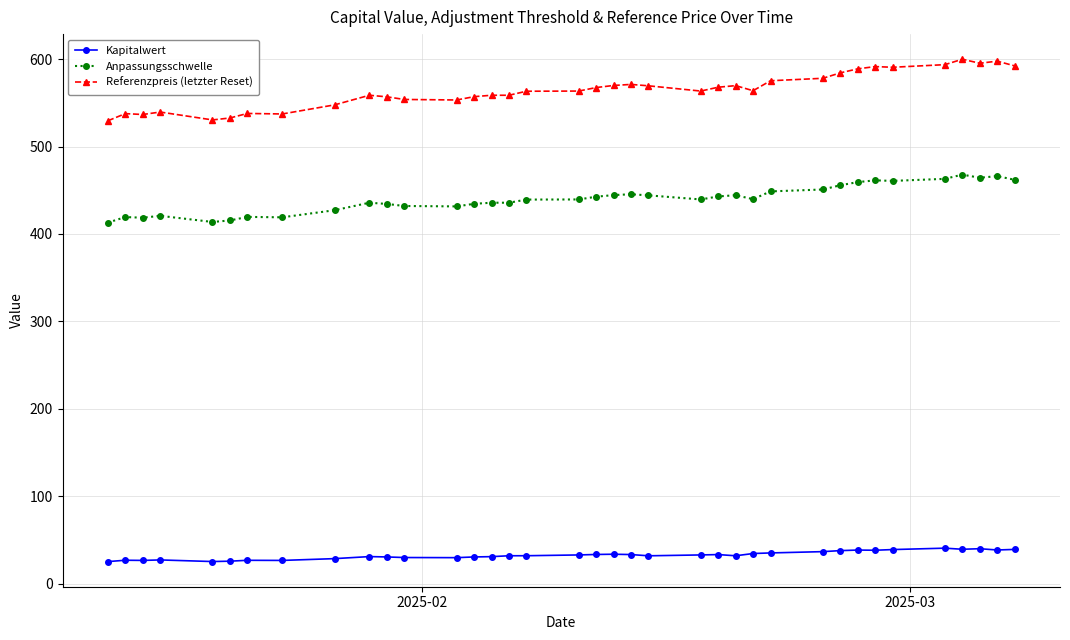

What is the greatest value displayed?

599.8